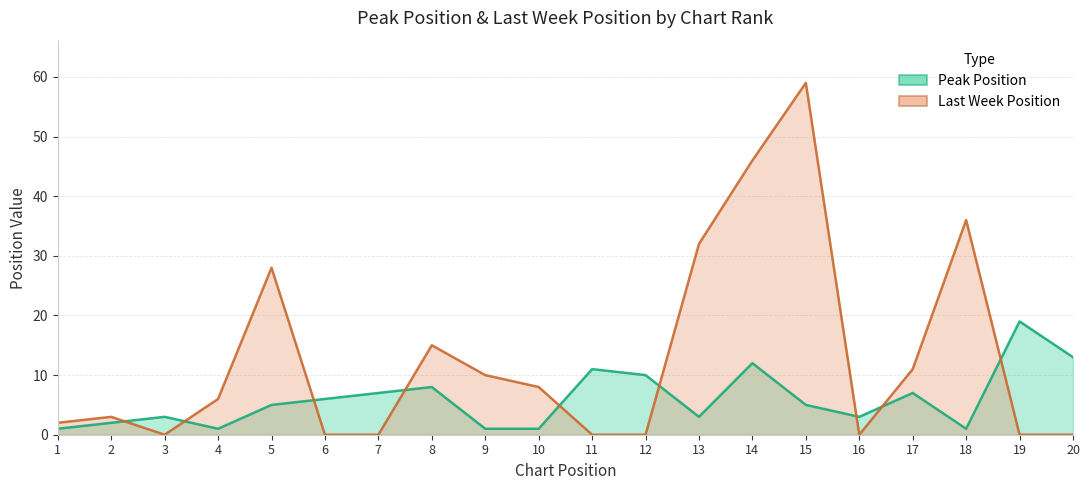

What are all the series names shown in the legend?

Peak Position, Last Week Position